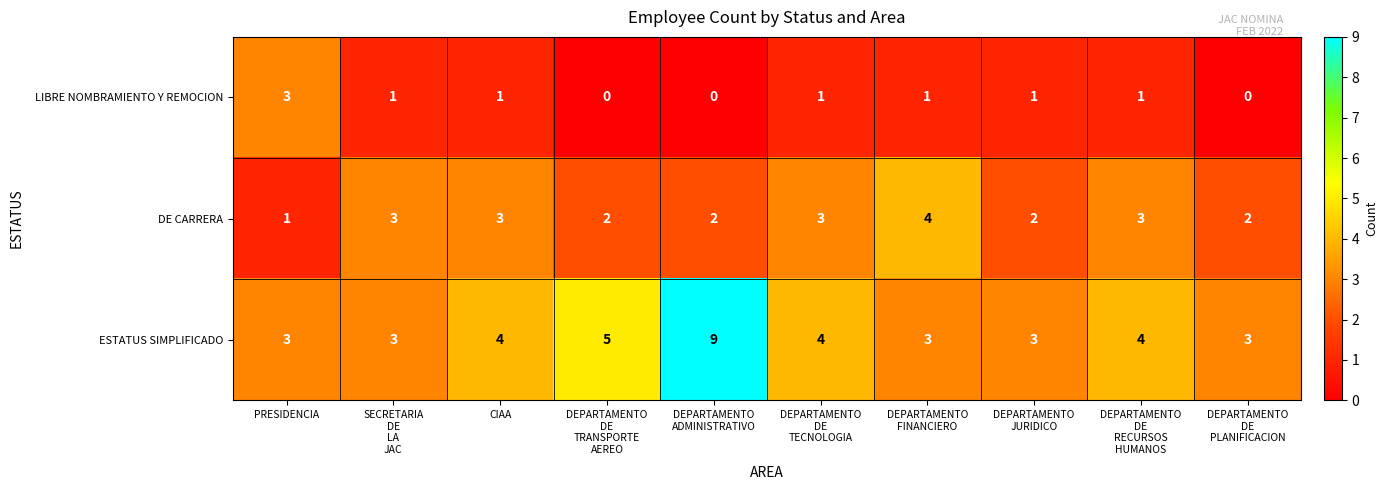

How many LIBRE NOMBRAMIENTO Y REMOCION values are between 0 and 1?

9